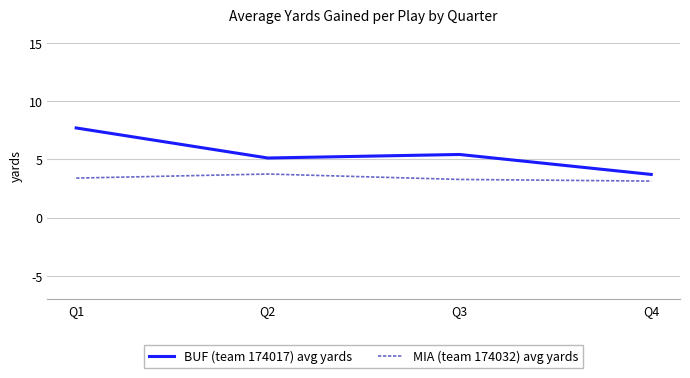

The value of MIA (team 174032) avg yards at Q2 is 3.8. True or false?

True